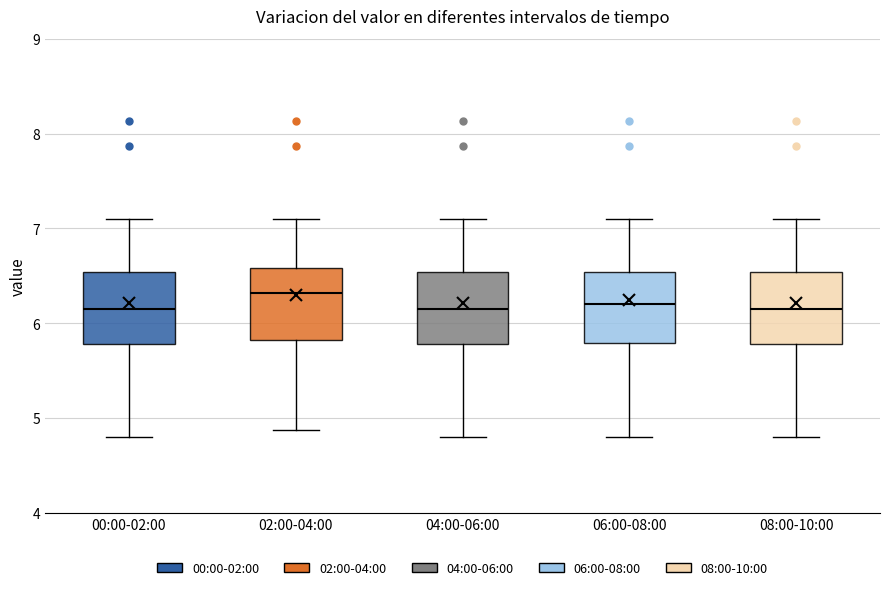

Which box's median line is the highest?

02:00-04:00